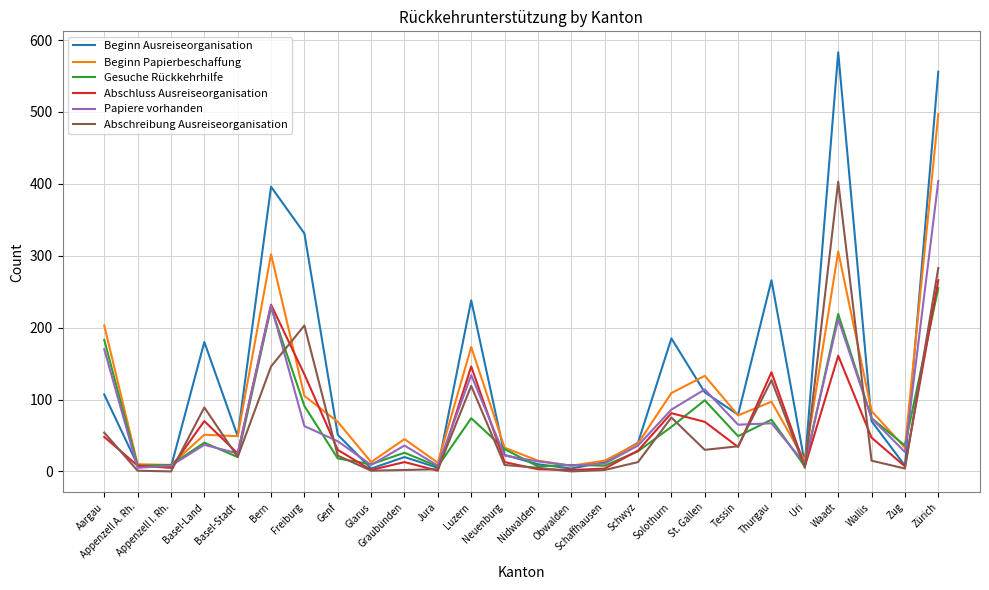

Which series has the largest range (max minus min)?

Beginn Ausreiseorganisation